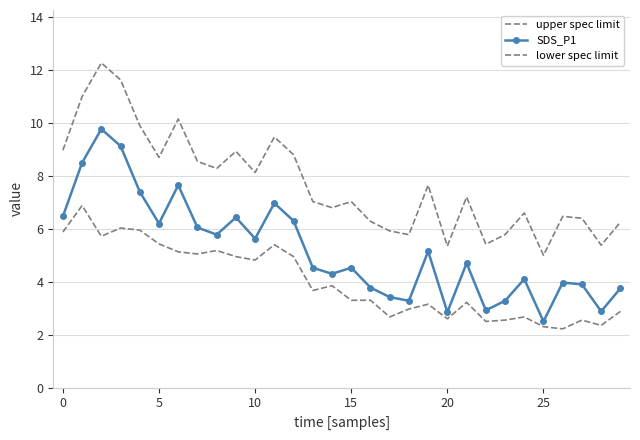

What is the label of the 16th point from the right?

14